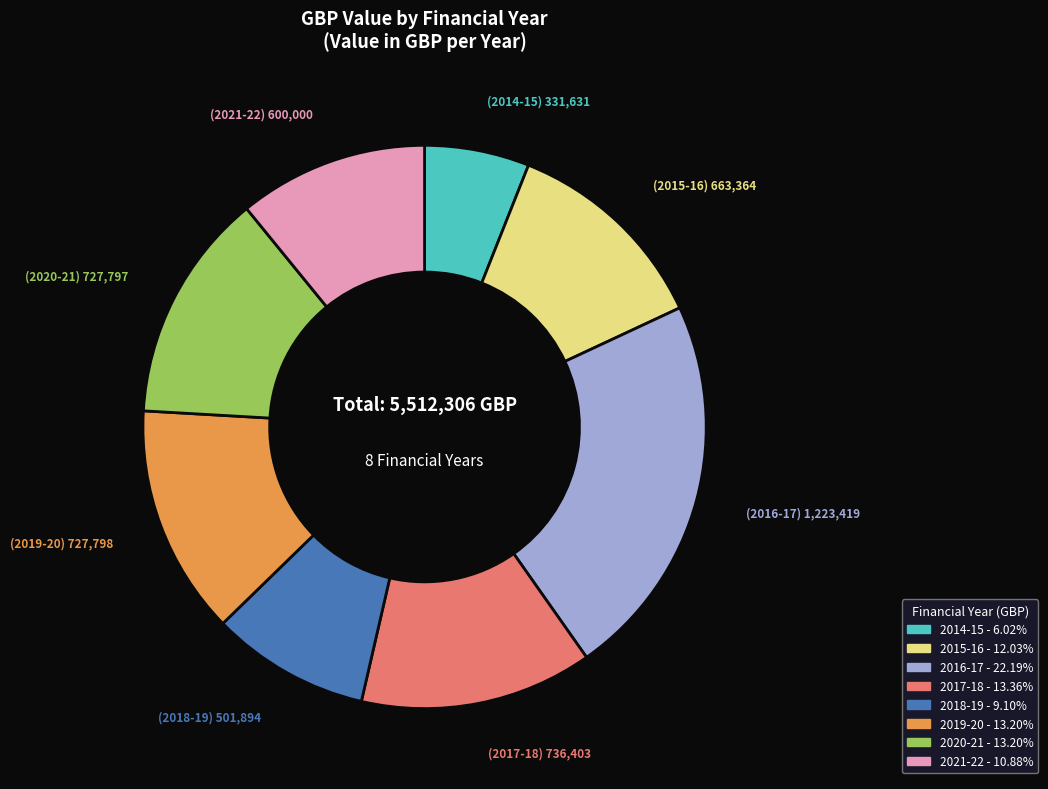

Is there a majority slice in this chart?

No